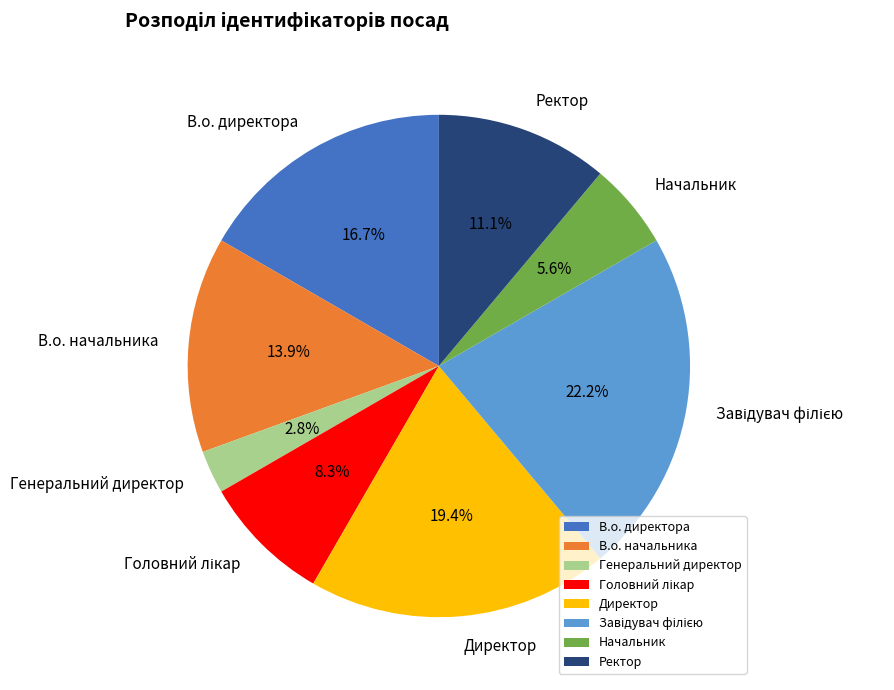

Is it true that Генеральний директор is 3% of the pie?

True